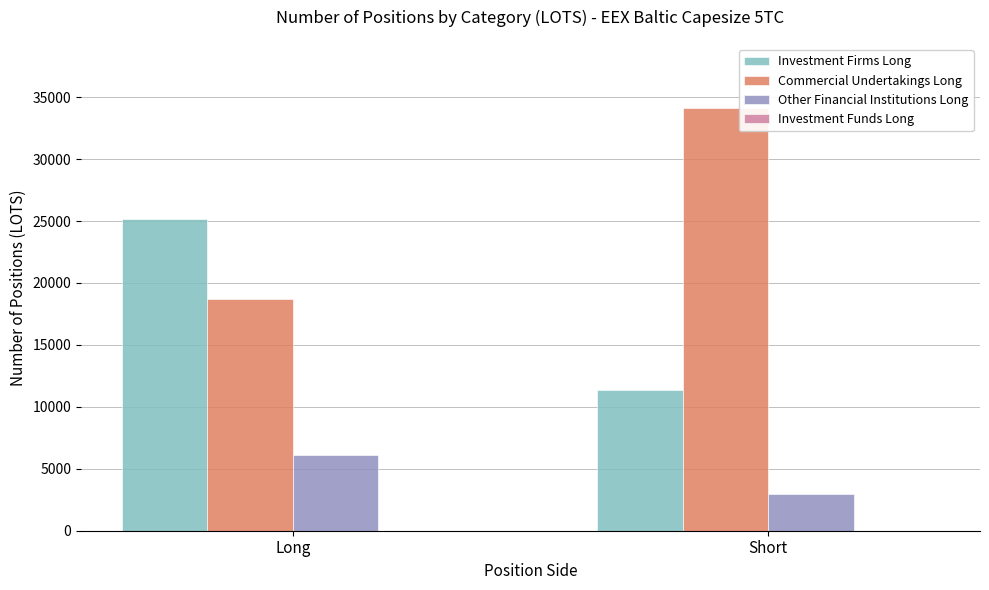

What position from the left is Short?

2